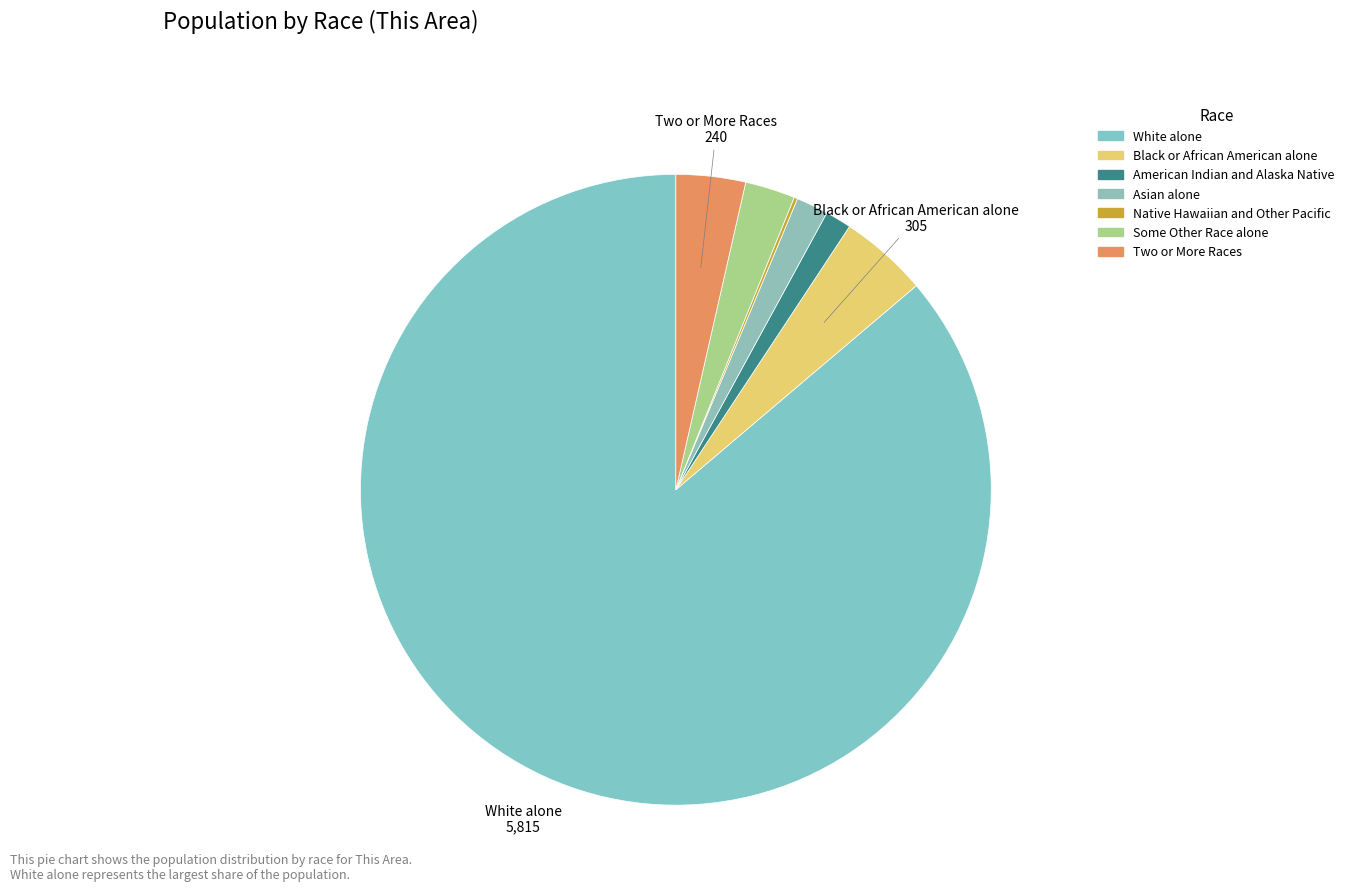

To the nearest percent, what is the combined percentage of Asian alone and Native Hawaiian and Other Pacific?

2%